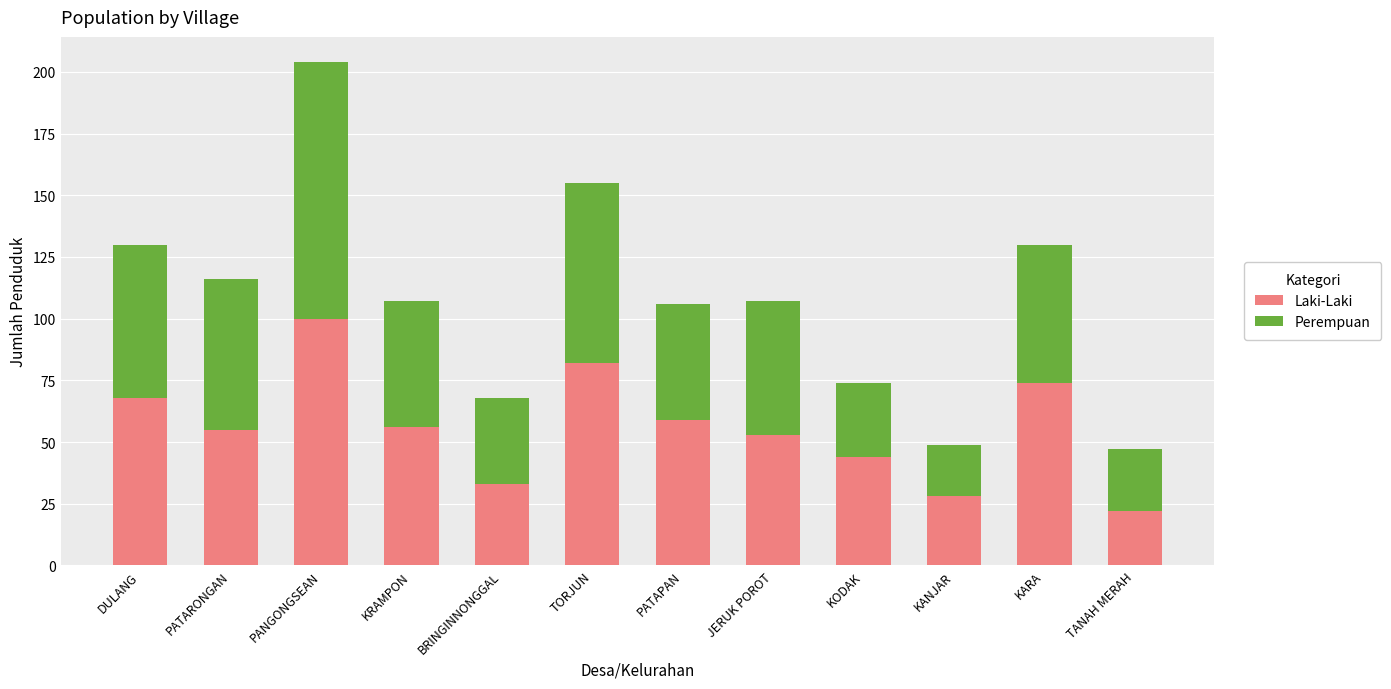

The value of Laki-Laki at KARA is 114. True or false?

False